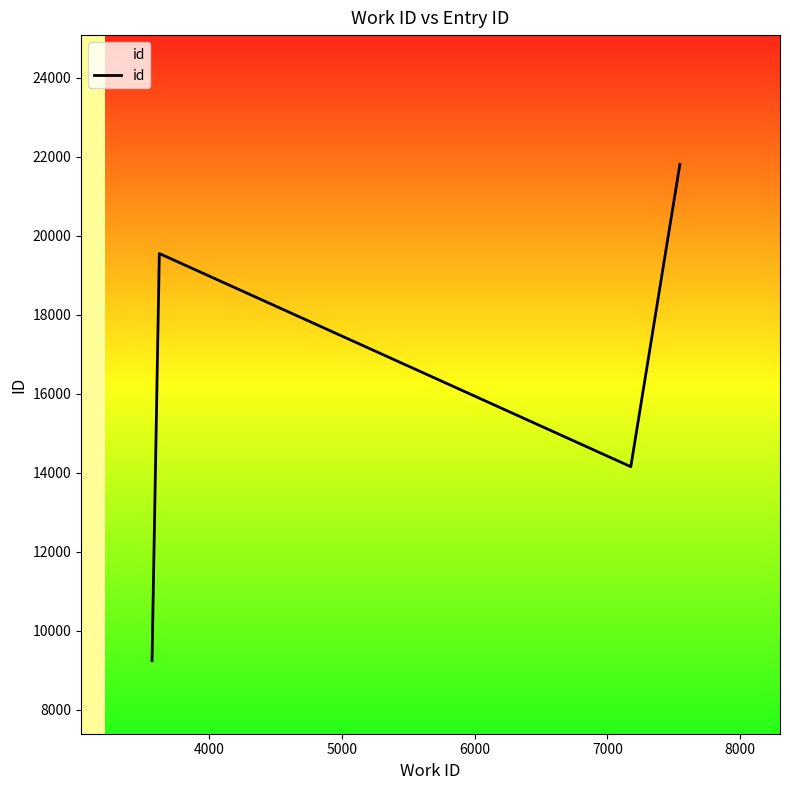

What is the smallest value displayed?

9239